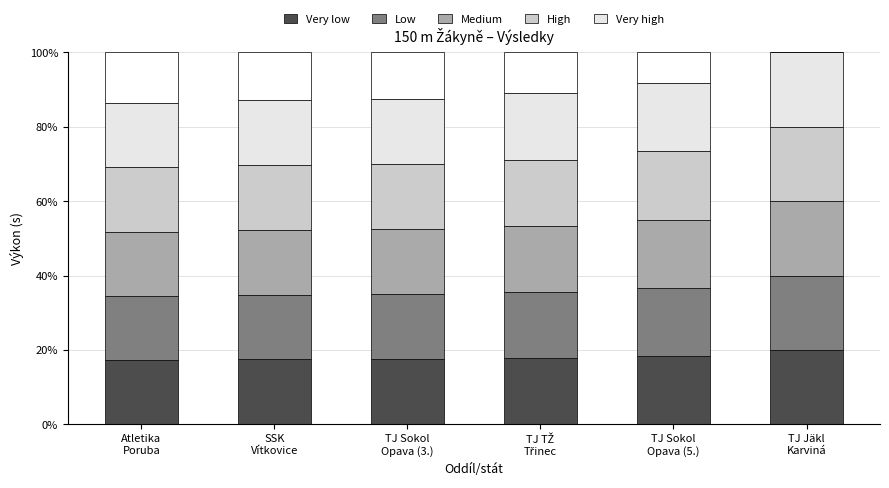

The Very low series shows 6.6 at SSK
Vítkovice. True or false?

False